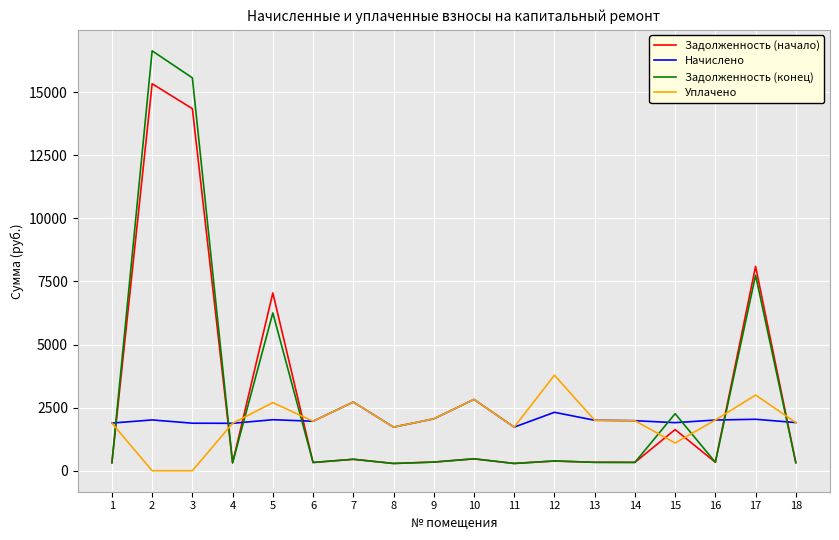

Which series ends up on top after the final intersection of Начислено and Задолженность (начало)?

Начислено